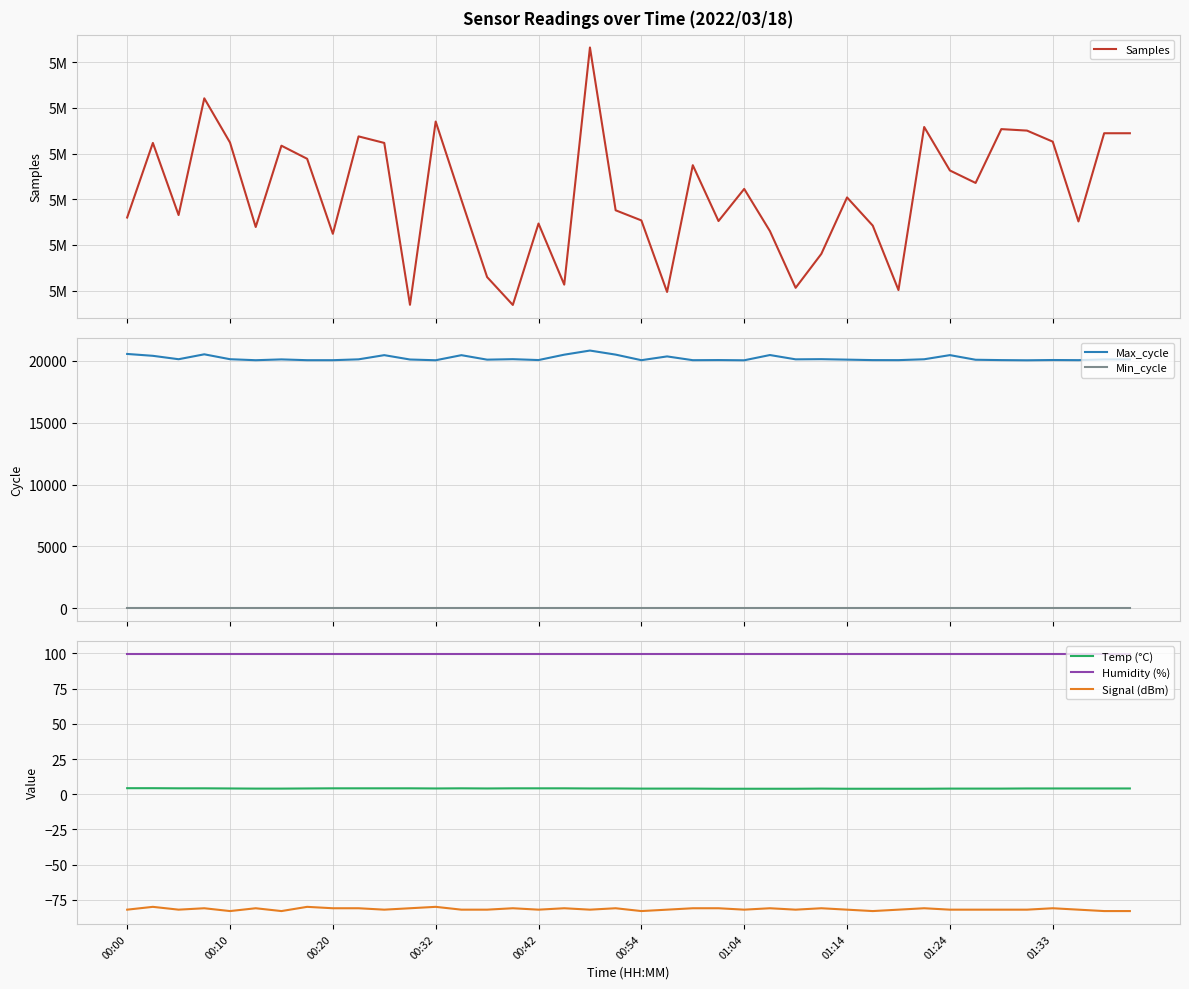

True or false: Signal (dBm) and Humidity (%) cross at least once.

False